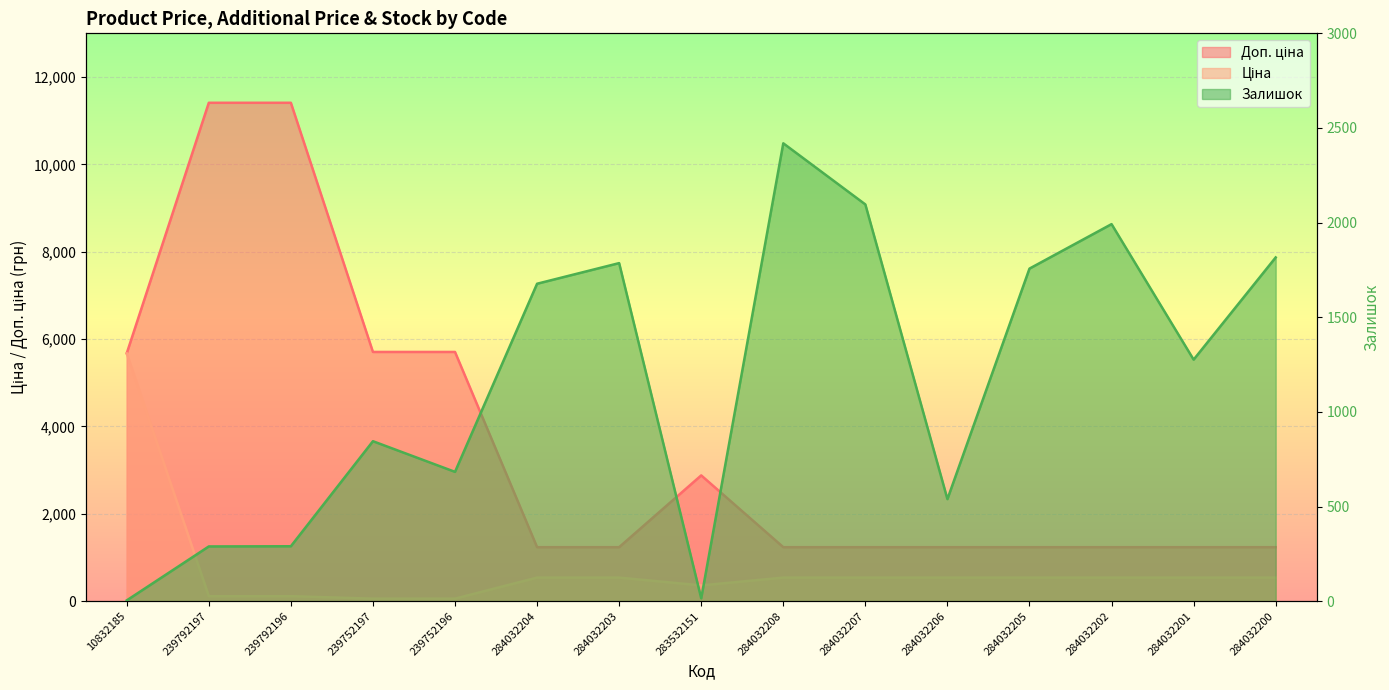

What is the value of the Ціна point at the 1st from the left?

5673.8